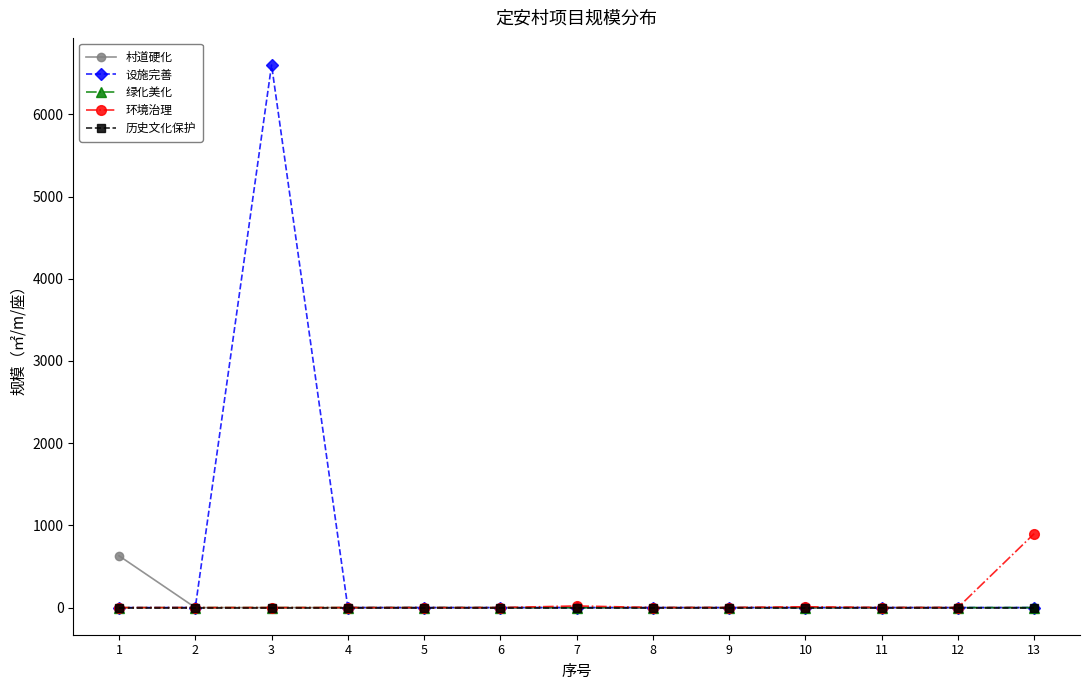

Which series changed the most between 2 and 3?

设施完善